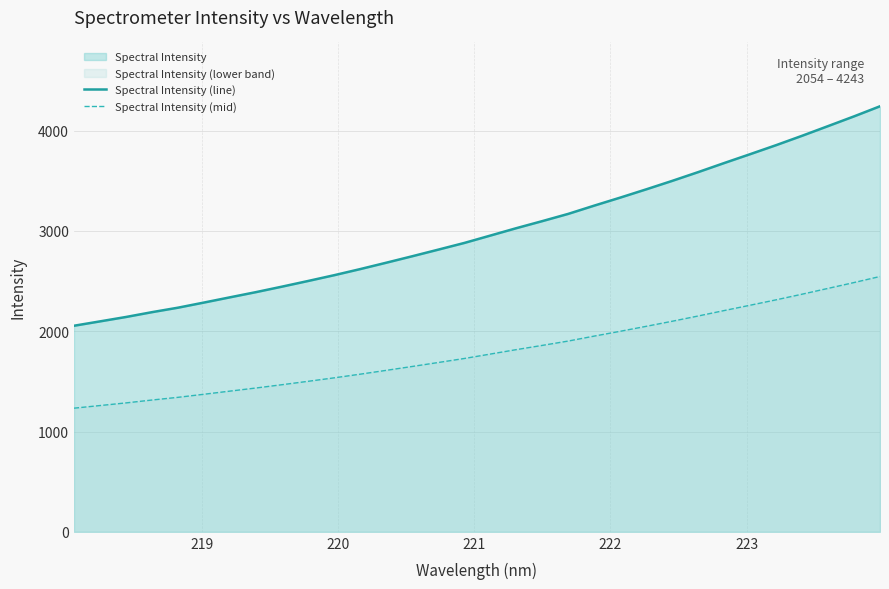

Which series has the largest total across all categories?

Spectral Intensity (line)